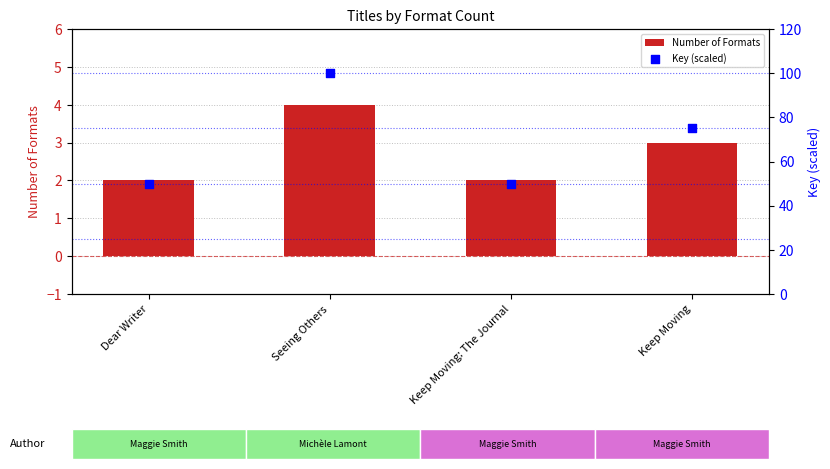

Is the value of Number of Formats at Keep Moving: The Journal greater than the value of Key (scaled) at Keep Moving: The Journal?

No